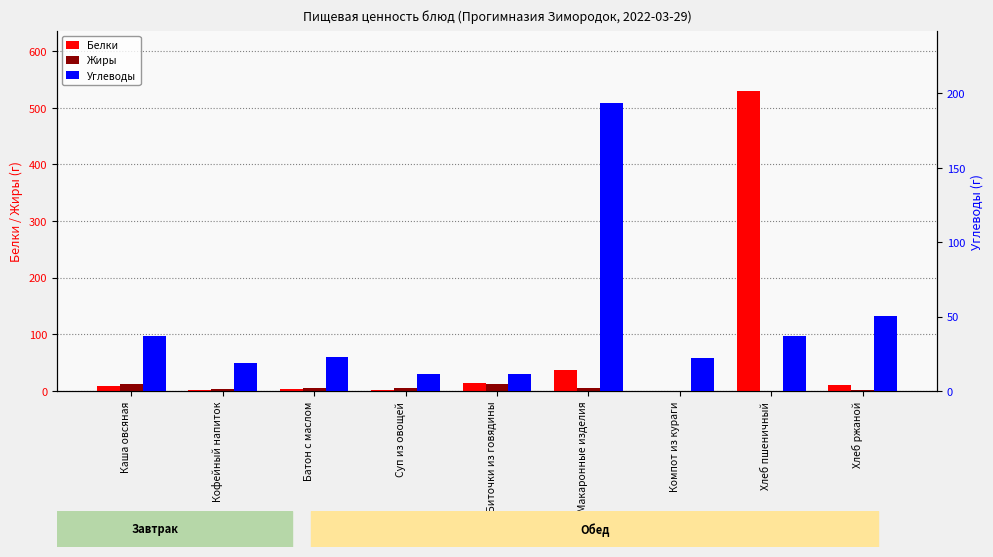

How many groups of bars are there?

9